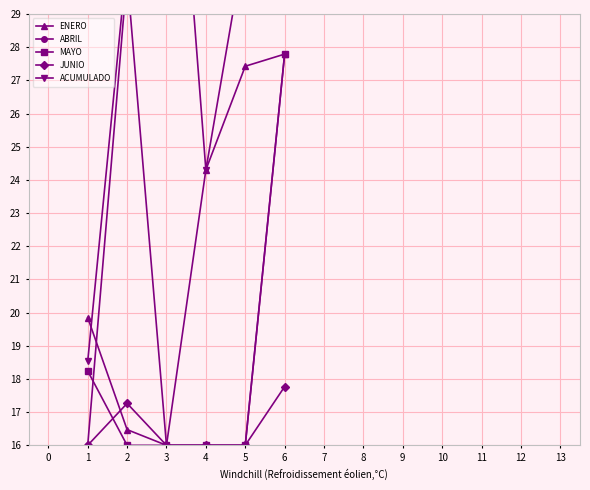

Which series has the largest total across all categories?

ACUMULADO